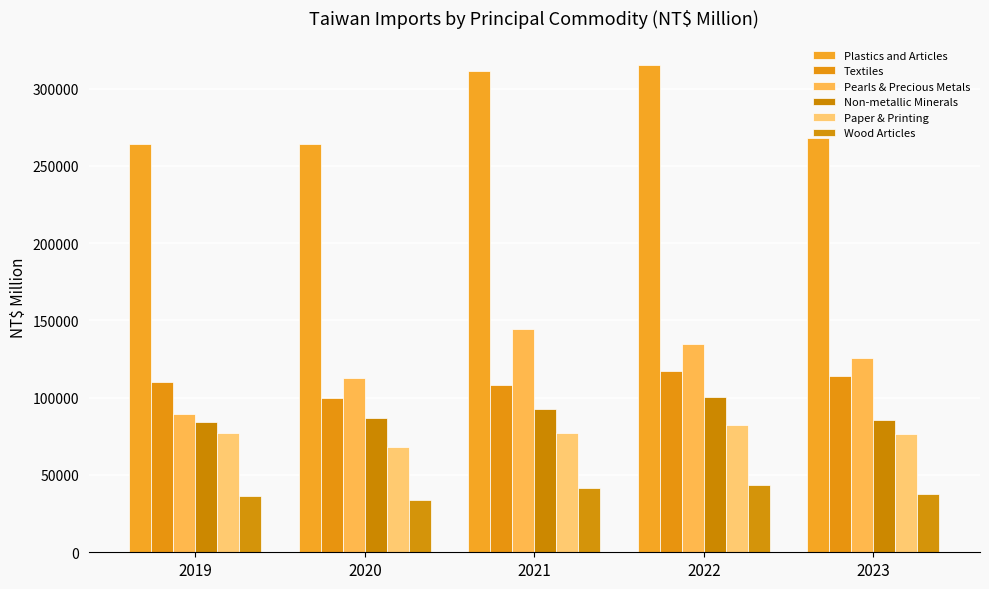

What are all the series names shown in the legend?

Plastics and Articles, Textiles, Pearls & Precious Metals, Non-metallic Minerals, Paper & Printing, Wood Articles